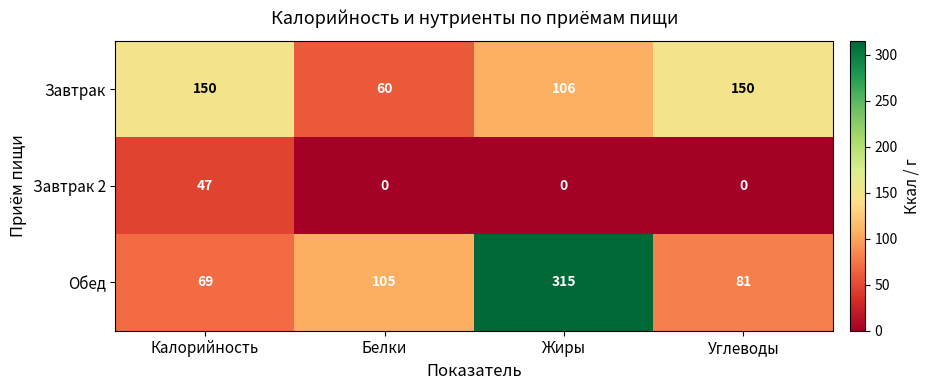

At which category does the chart reach its peak across all series?

Жиры